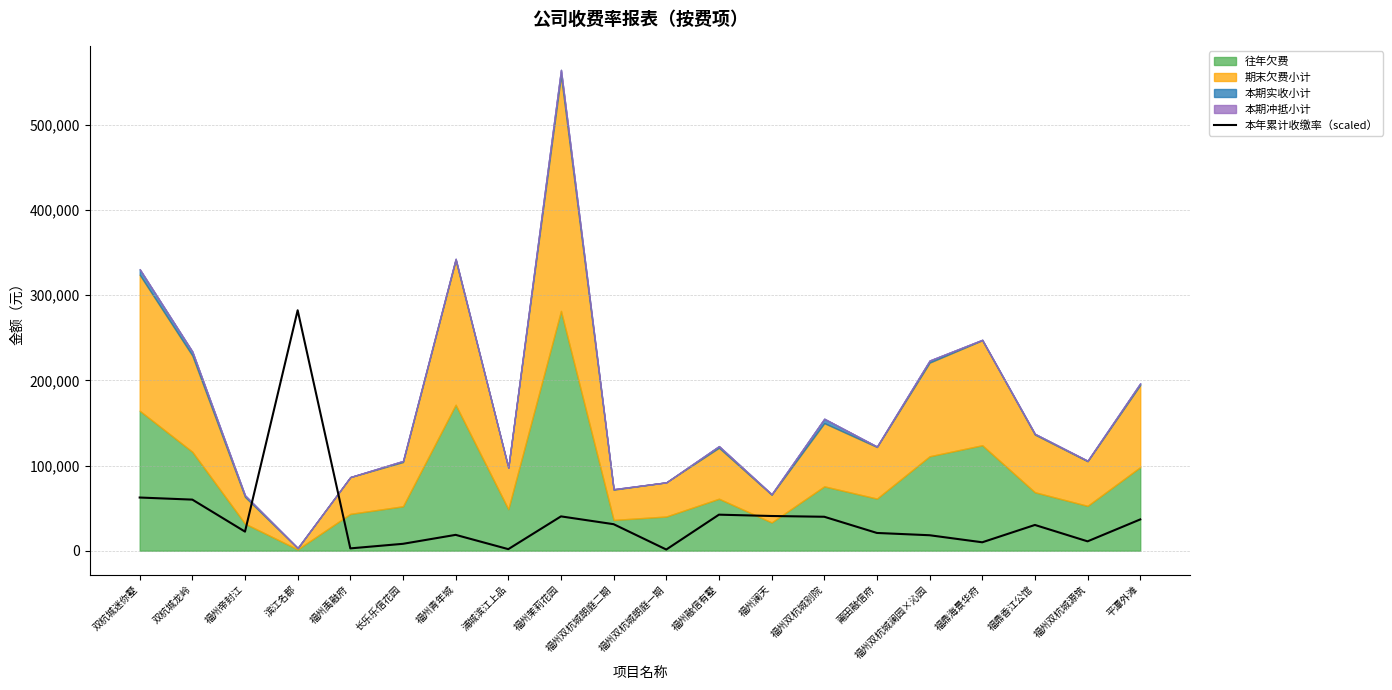

How many interior local peaks (higher than both neighbors) does the data have?

5